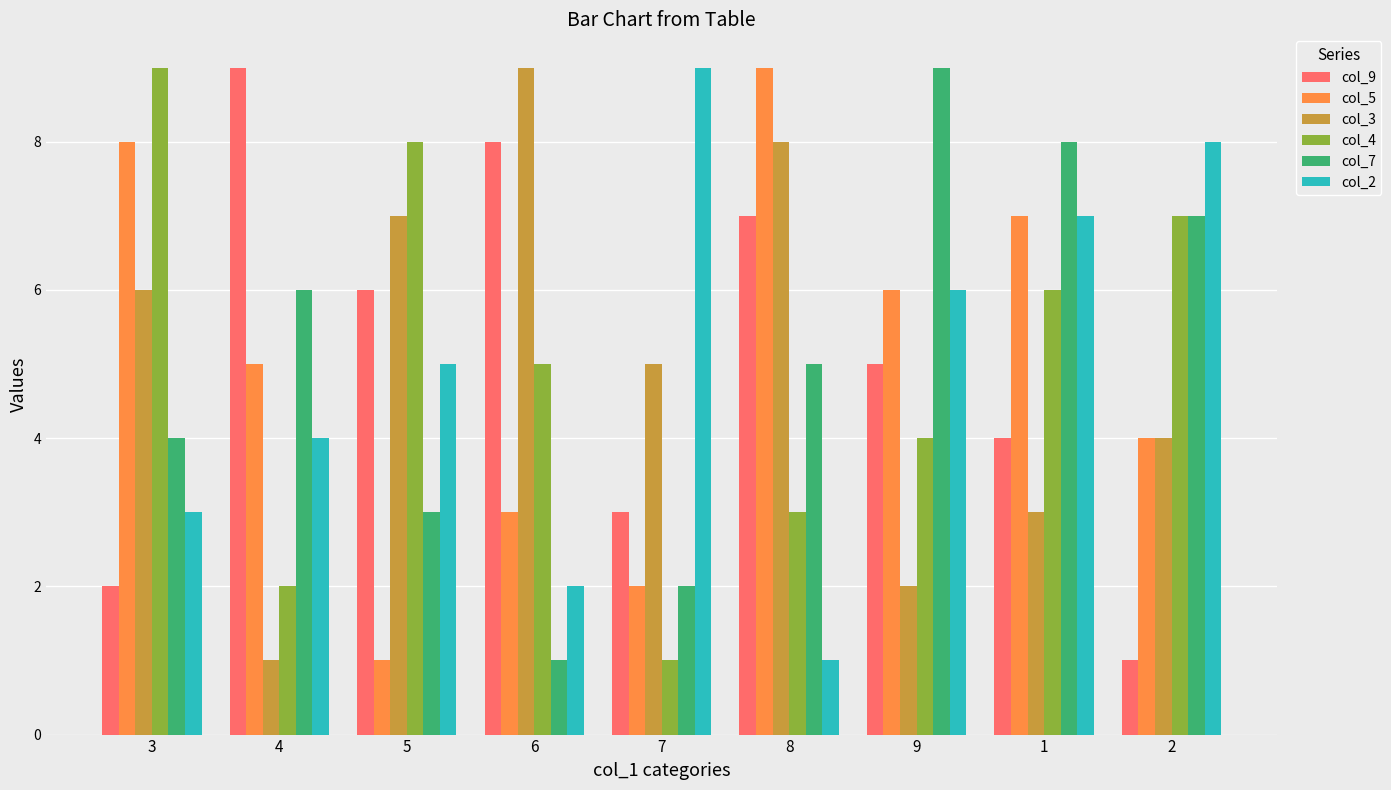

What position from the left is 1?

8